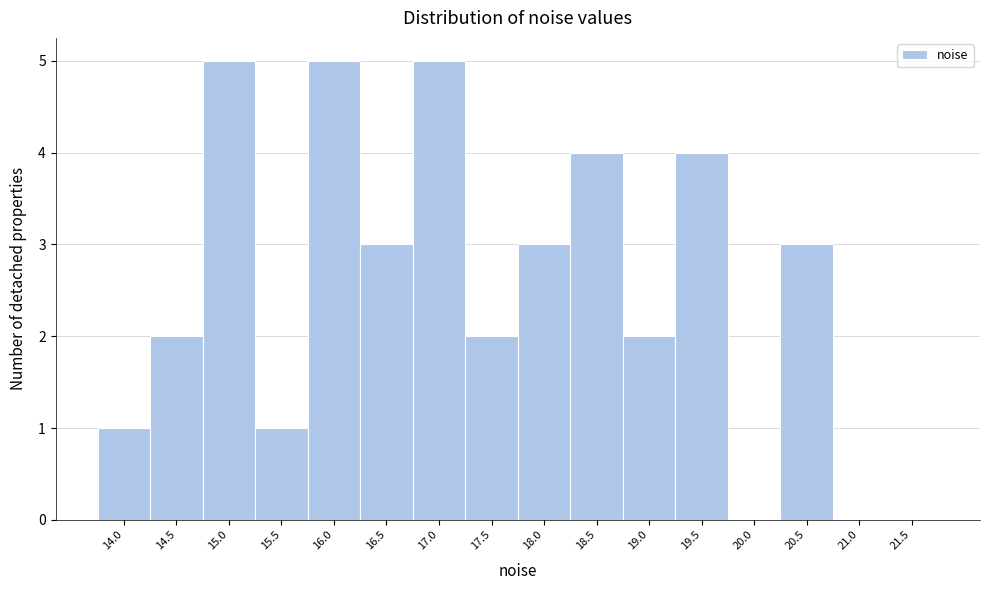

Reading right to left, transcribe all the data shown in this chart.

21.5=0	21.0=0	20.5=3	20.0=0	19.5=4	19.0=2	18.5=4	18.0=3	17.5=2	17.0=5	16.5=3	16.0=5	15.5=1	15.0=5	14.5=2	14.0=1